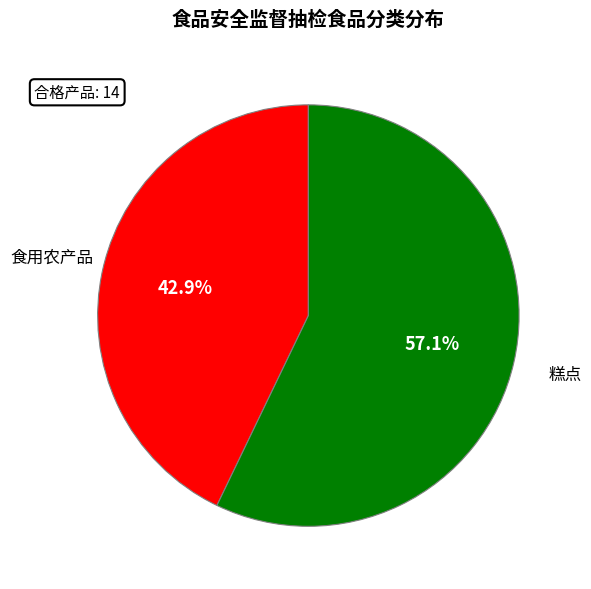

How many slices are in this pie chart?

2